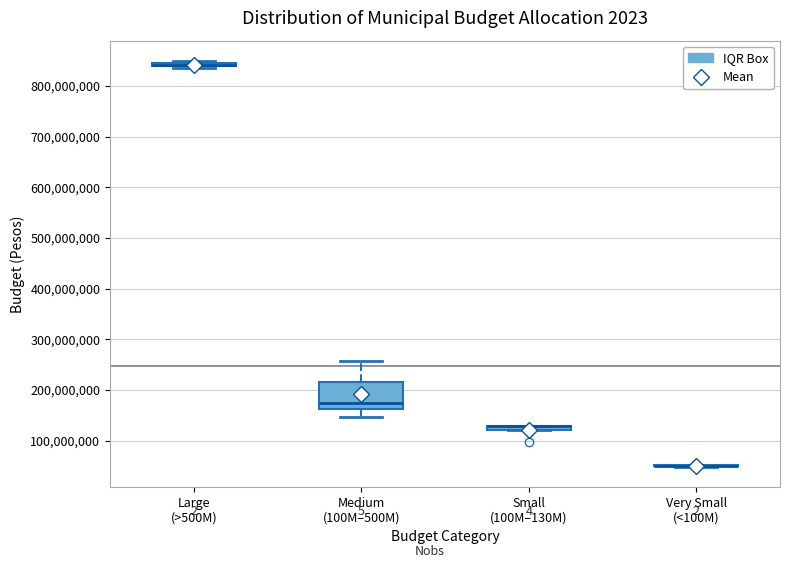

Which box is the tallest, from its lower edge to its upper edge?

Medium (100M–500M)